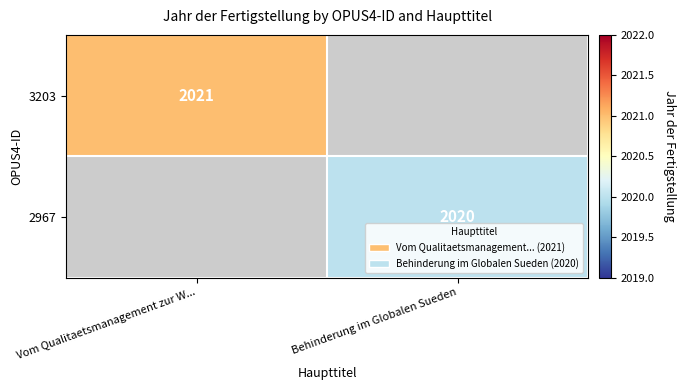

Is it true that 3203 equals 2021 at Vom Qualitaetsmanagement zur W...?

True